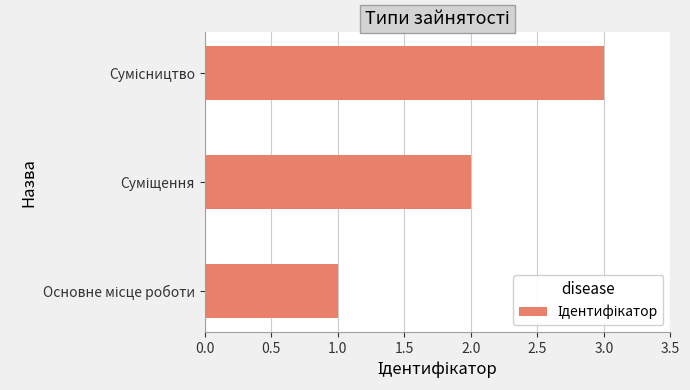

What is the sum of all values?

6